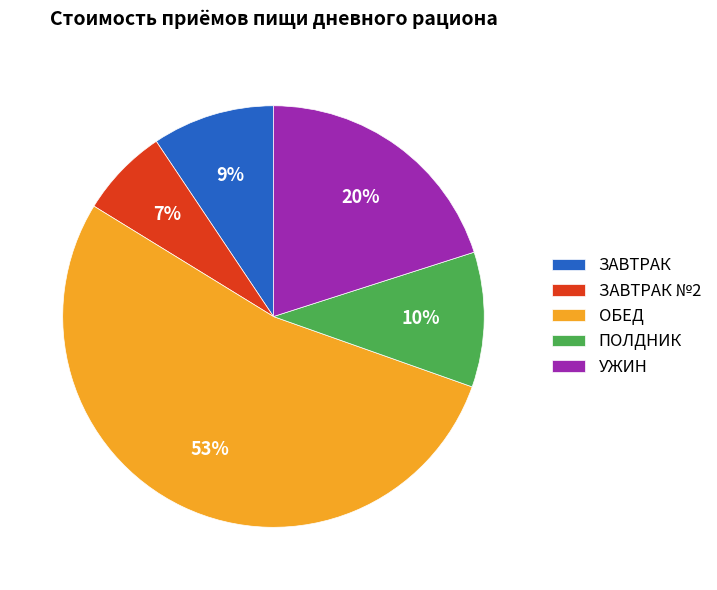

How many slices are in this pie chart?

5